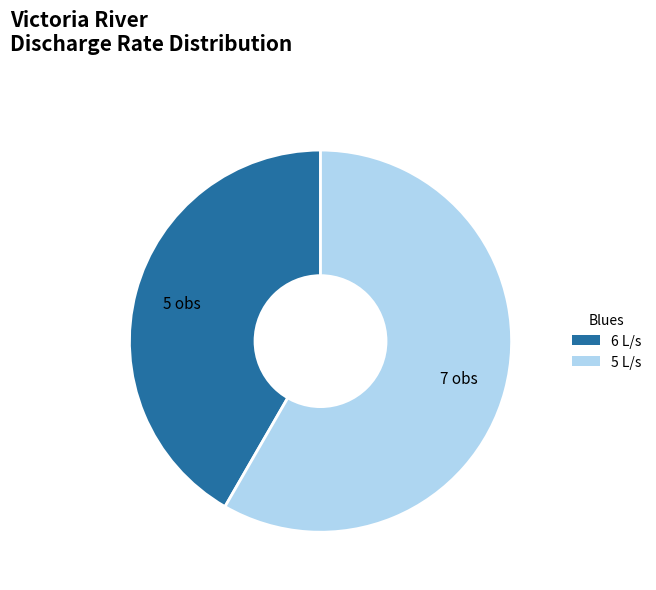

True or false: 5 L/s accounts for 58% of the total.

True